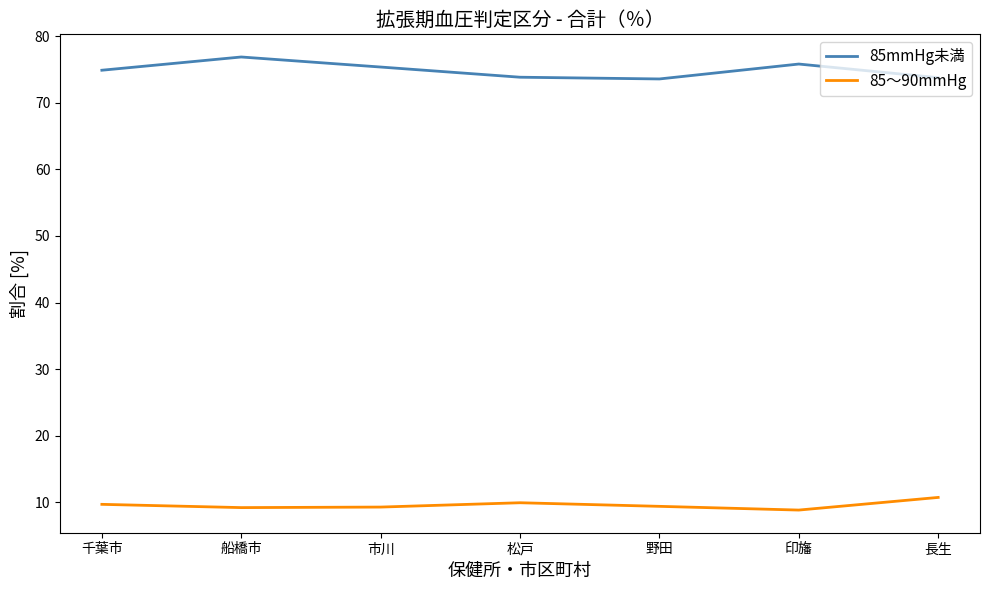

At which label does 85～90mmHg reach its peak?

長生